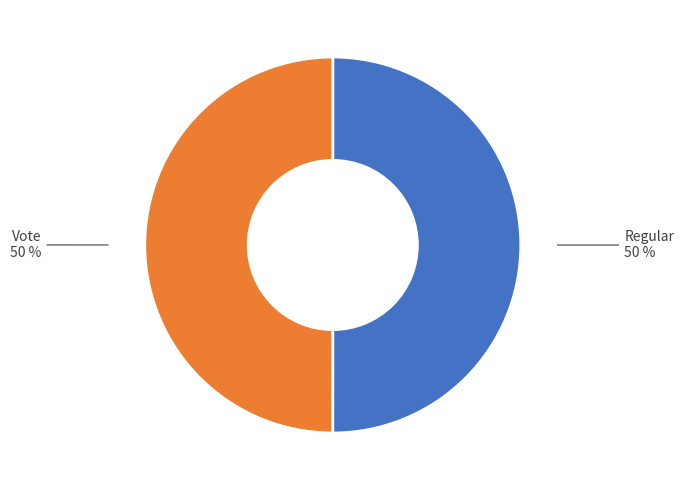

Do Regular 50 % and Vote 50 % together represent more than half of the pie?

Yes